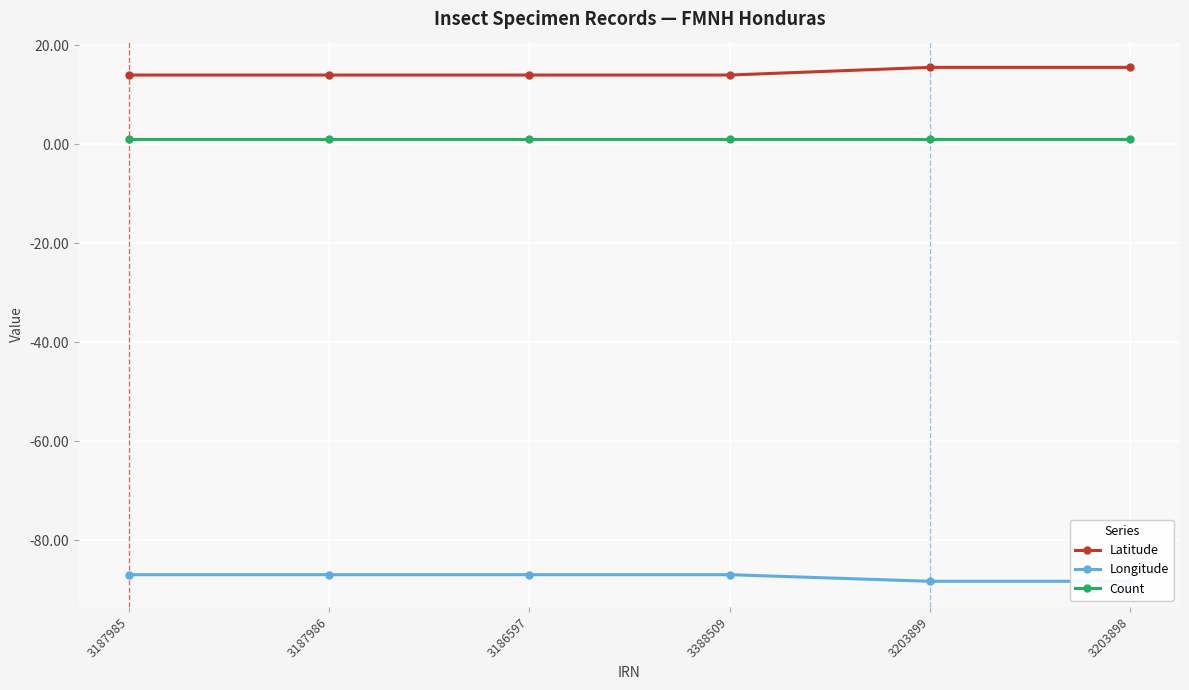

Which category has the highest value in the Longitude series?

3187985